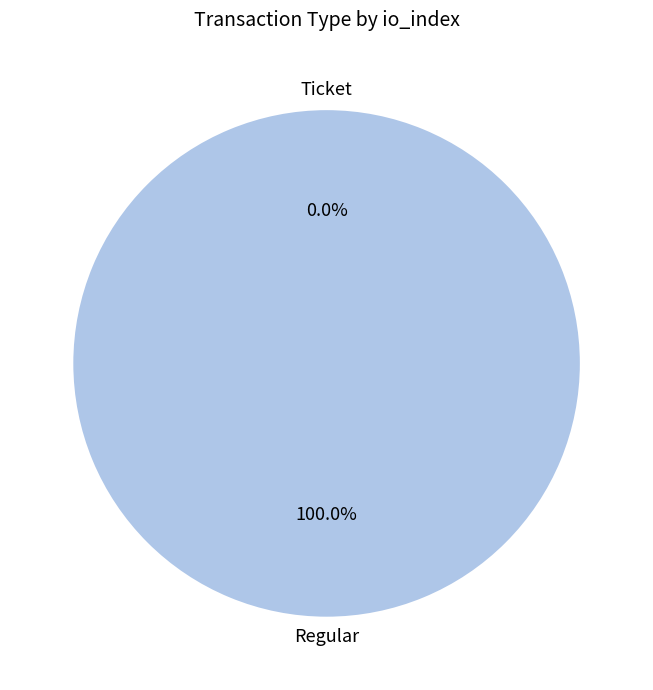

What percentage is the Regular slice, to the nearest percent?

100%